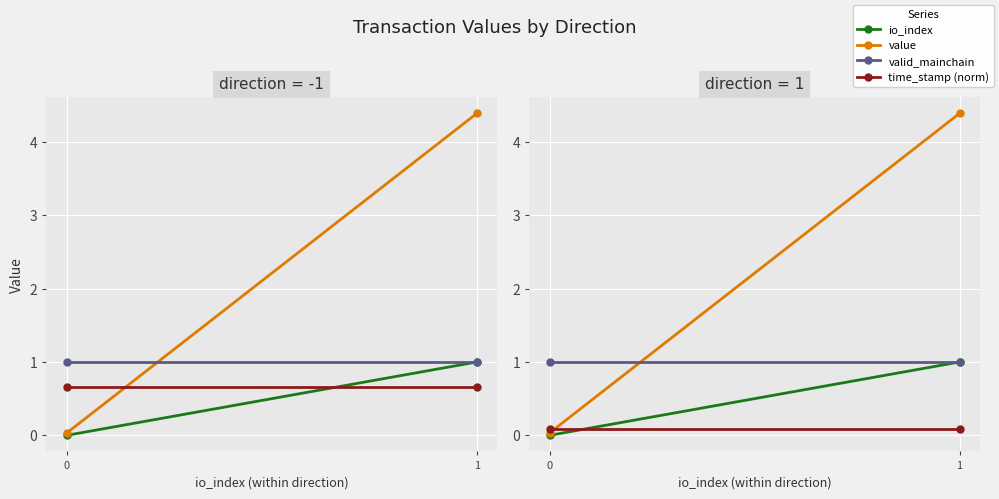

Is the value of valid_mainchain at 1 greater than the value of io_index at 1?

No